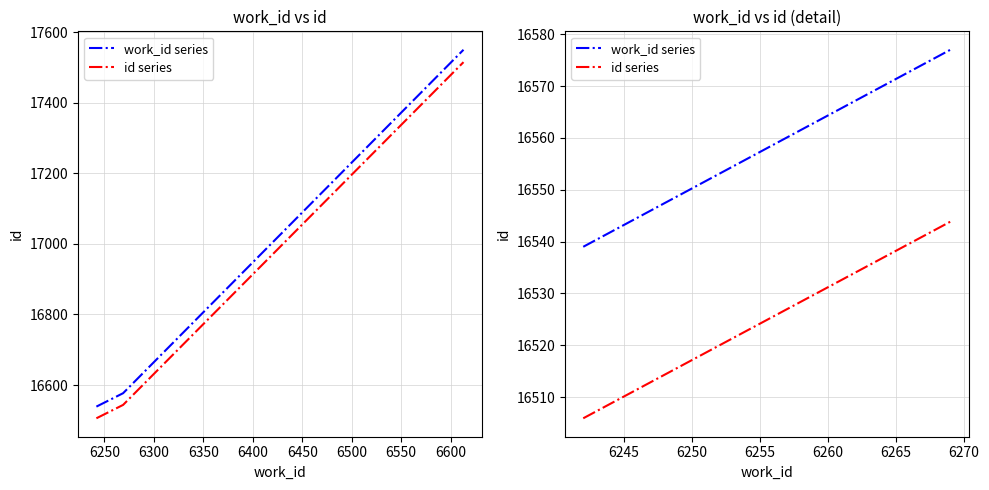

What is the minimum value for work_id series?

16539.0